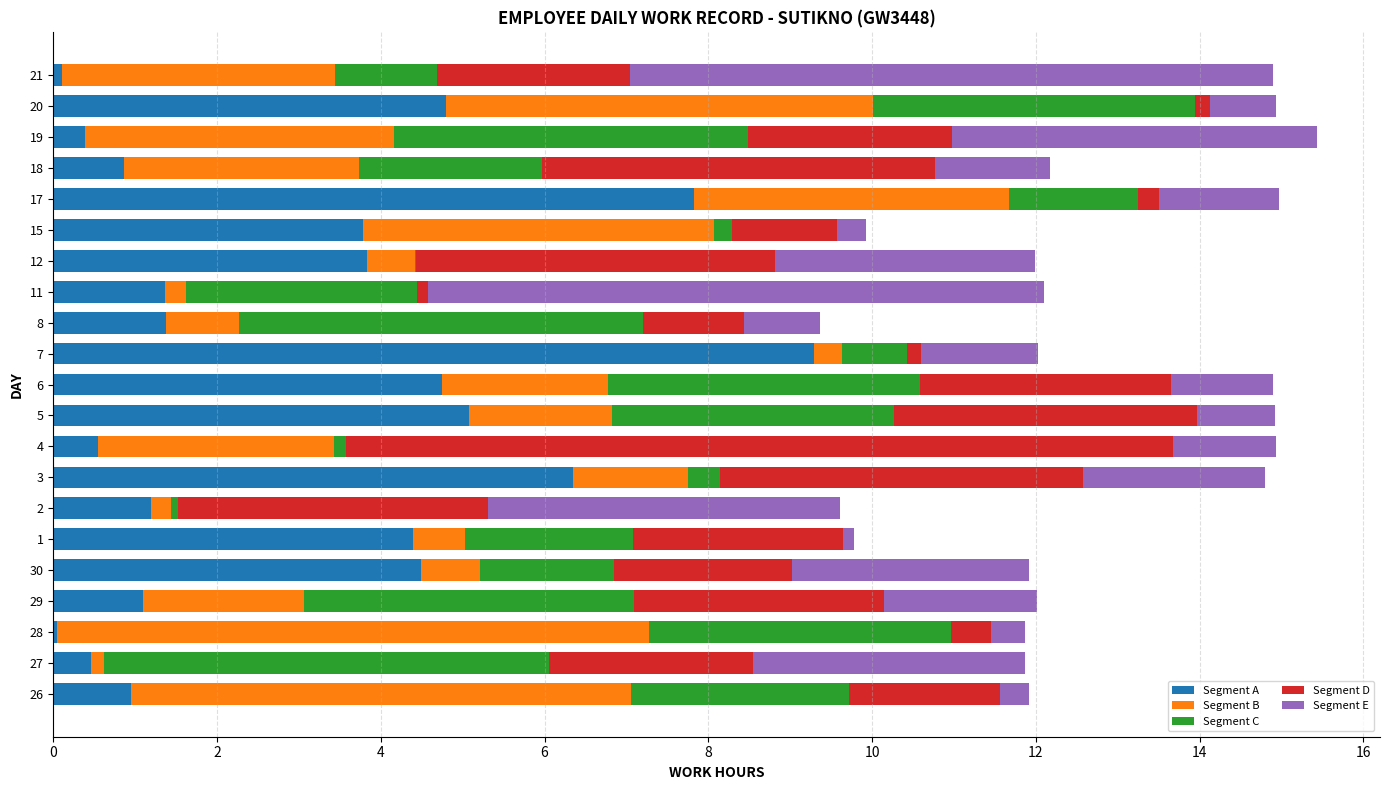

What is the total value across all series at 3?

14.8